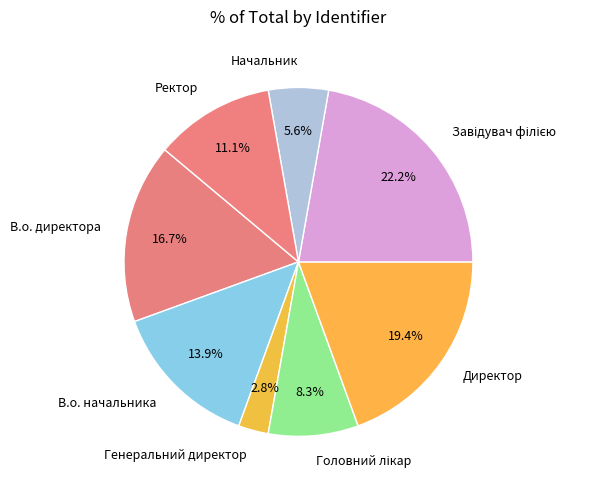

Does any single category account for the majority?

No